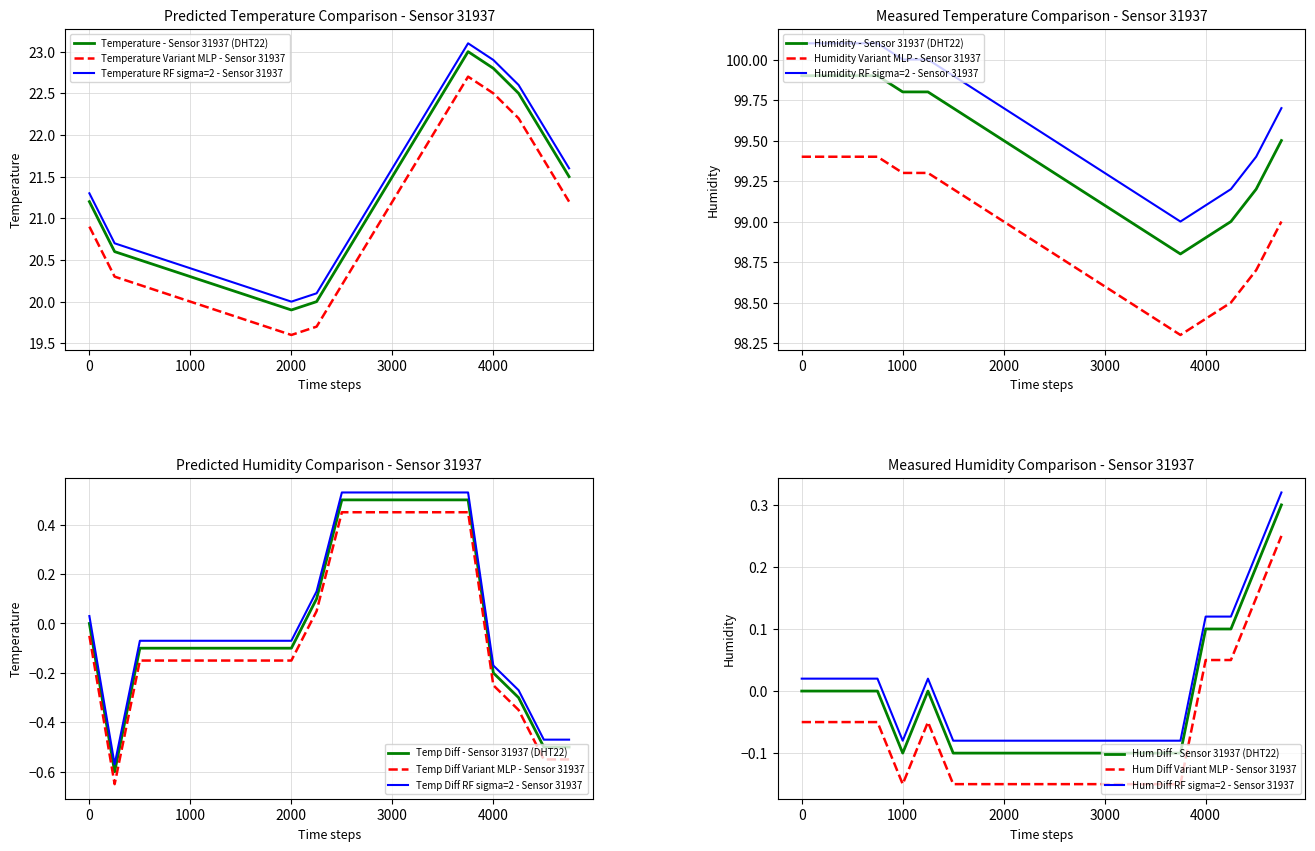

The value of Humidity - Sensor 31937 (DHT22) at 3000 is 99.1. True or false?

True